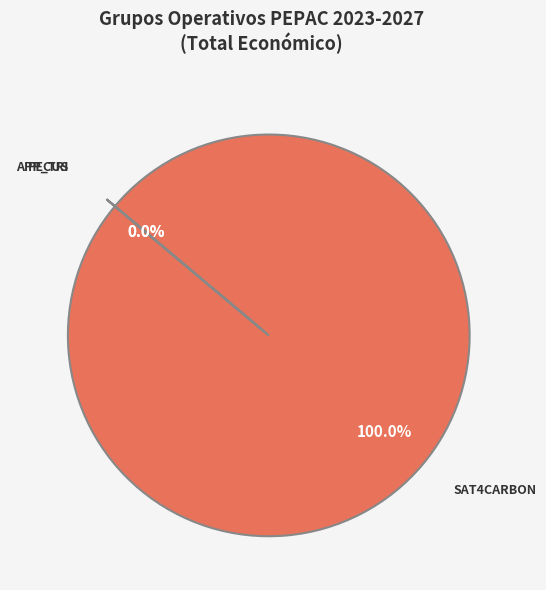

What percentage is NOT represented by PECUS?

100.0%